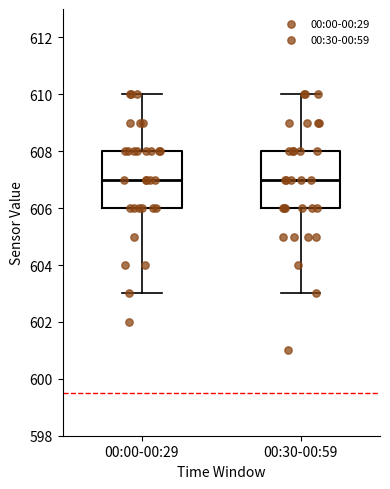

Reading left to right, transcribe this box plot: for each box, give where its median line is, the range the box spans, and where its two whiskers end, as read against the y-axis. The values are not printed on the chart, so give them approximately, as read against the axis.

00:00-00:29: median 607, box 606 to 608, whiskers 603 to 610
00:30-00:59: median 607, box 606 to 608, whiskers 603 to 610